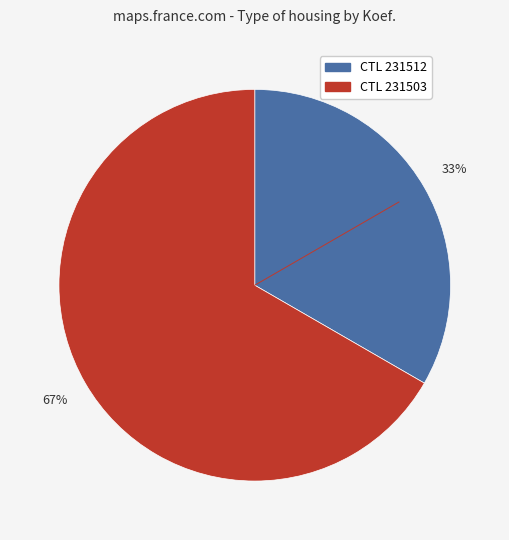

To the nearest percent, what is the average slice percentage?

50%